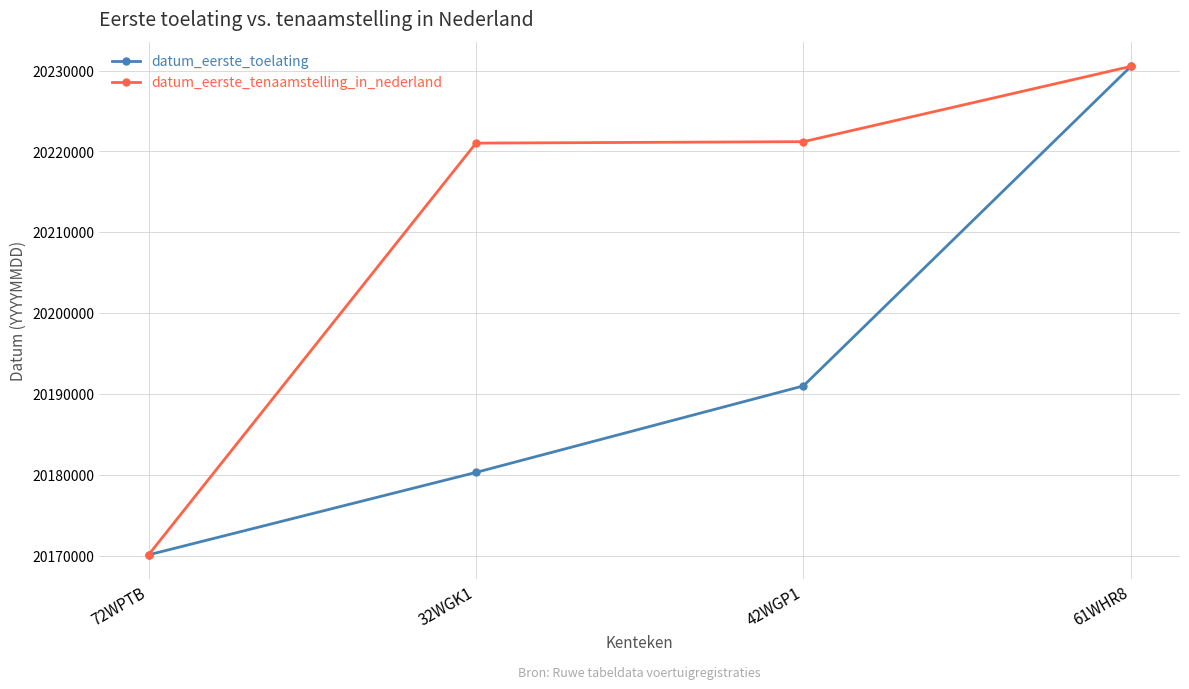

How many lines are shown in the chart?

2